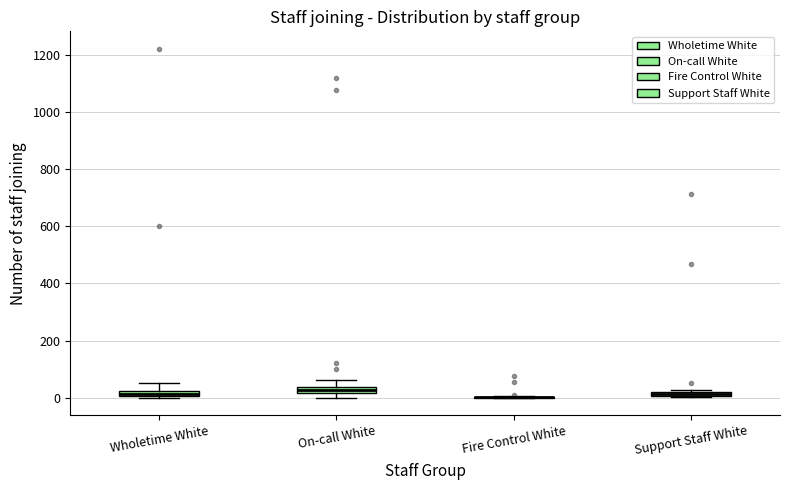

Where is the upper edge of the box for Support Staff White on the y-axis? The values are not printed on the chart, so give them approximately, as read against the axis.

20